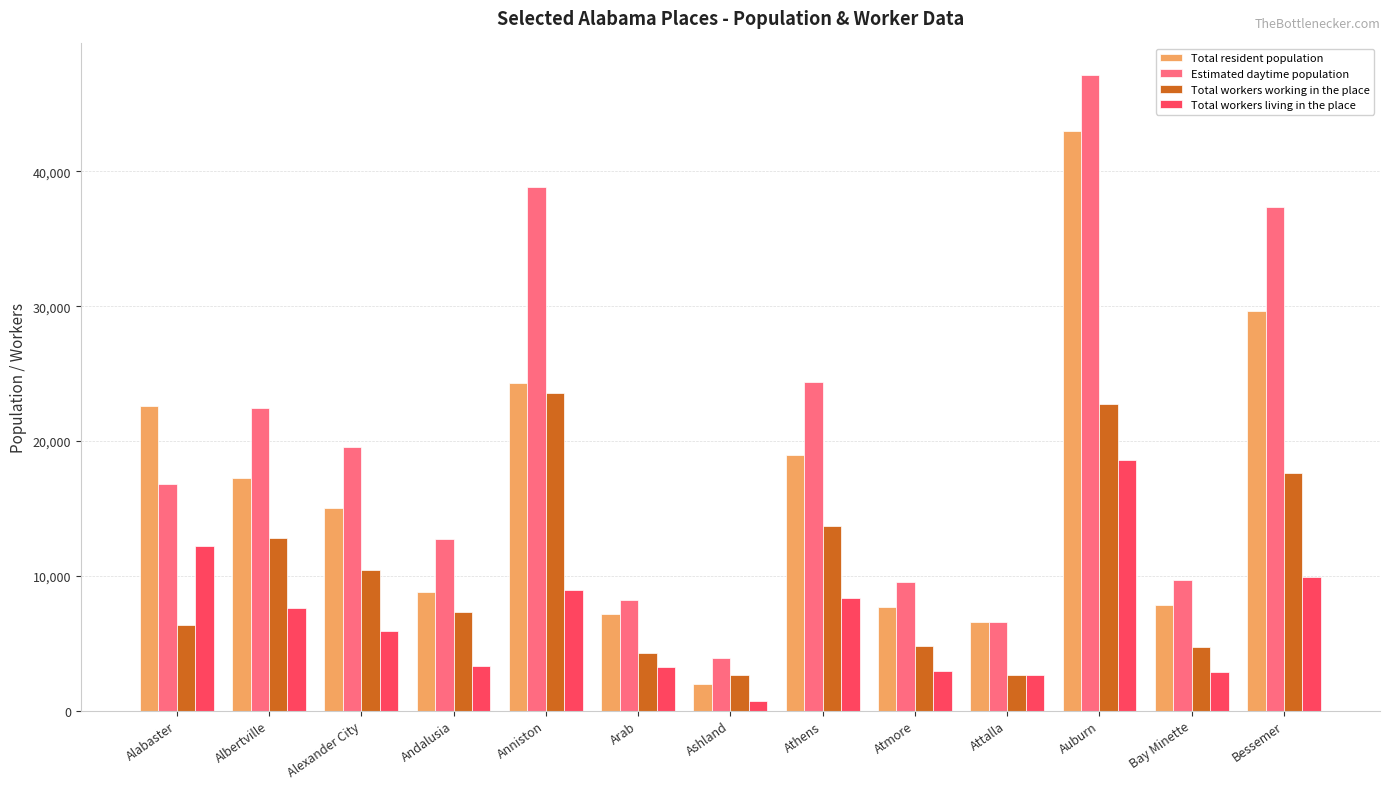

What is the label of the 11th bar from the right?

Alexander City